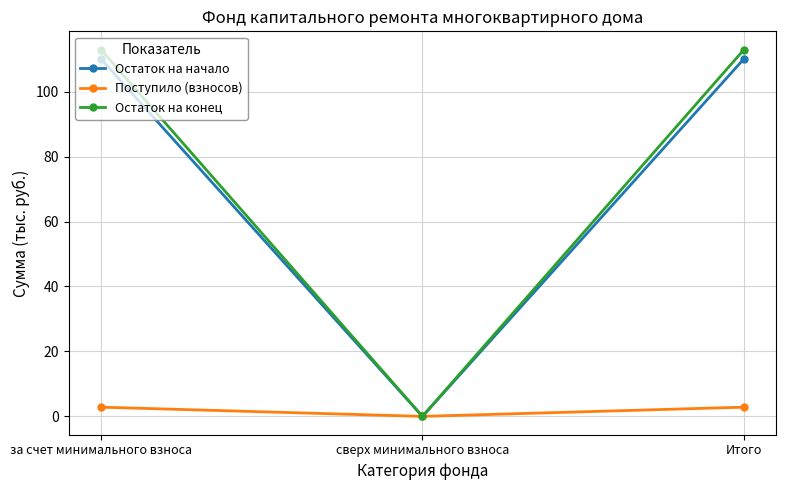

Which series changed the most between сверх минимального взноса and Итого?

Остаток на конец